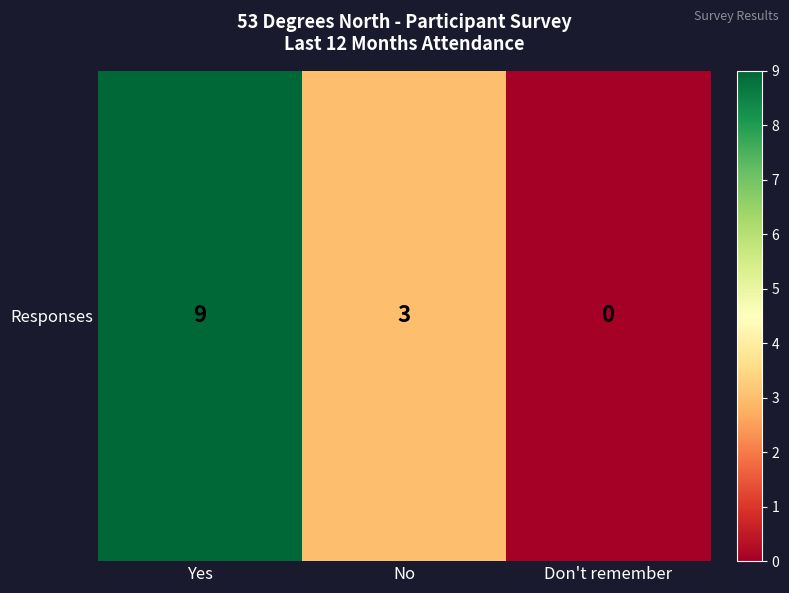

How many values are below 3?

1